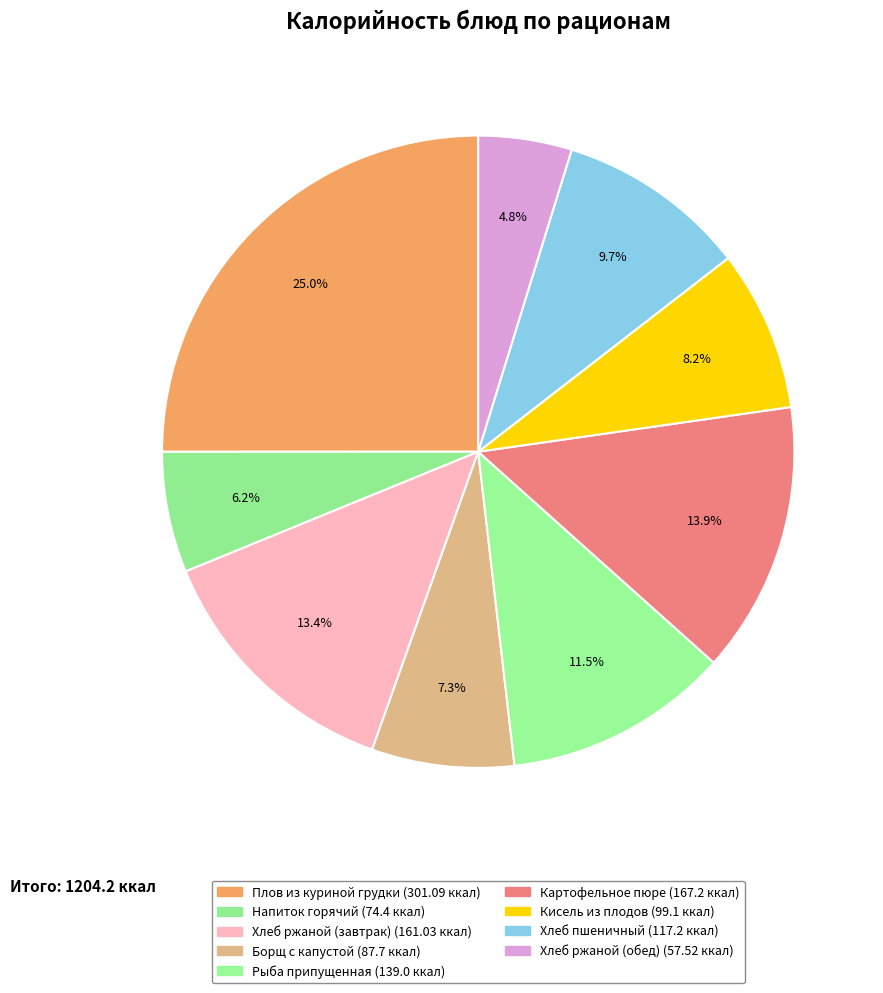

What is the ratio of the value at Хлеб ржаной (обед) to the value at Плов из куриной грудки?

0.2